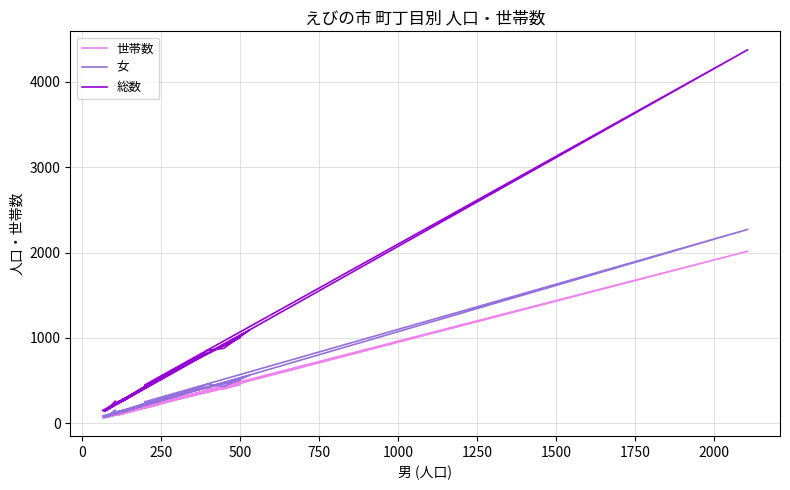

Is it true that 世帯数 equals 272 at 0?

False